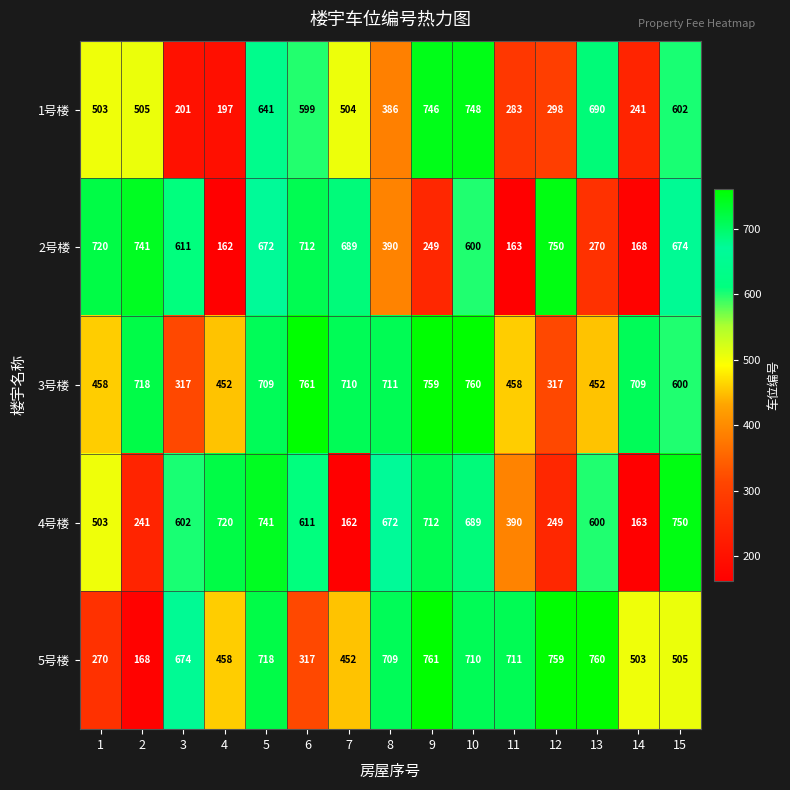

Is the value of 5号楼 at 12 greater than the value of 3号楼 at 15?

Yes